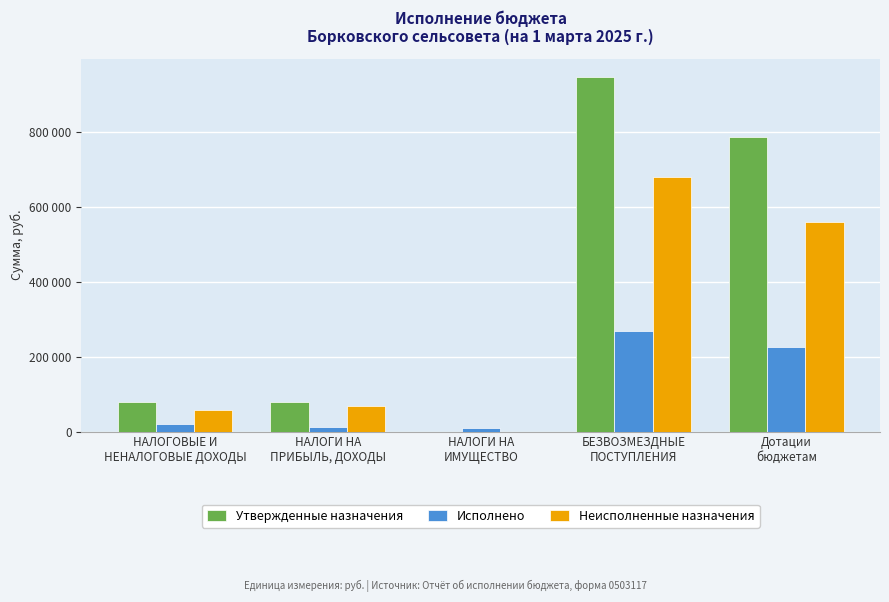

What are all the series names shown in the legend?

Утвержденные назначения, Исполнено, Неисполненные назначения